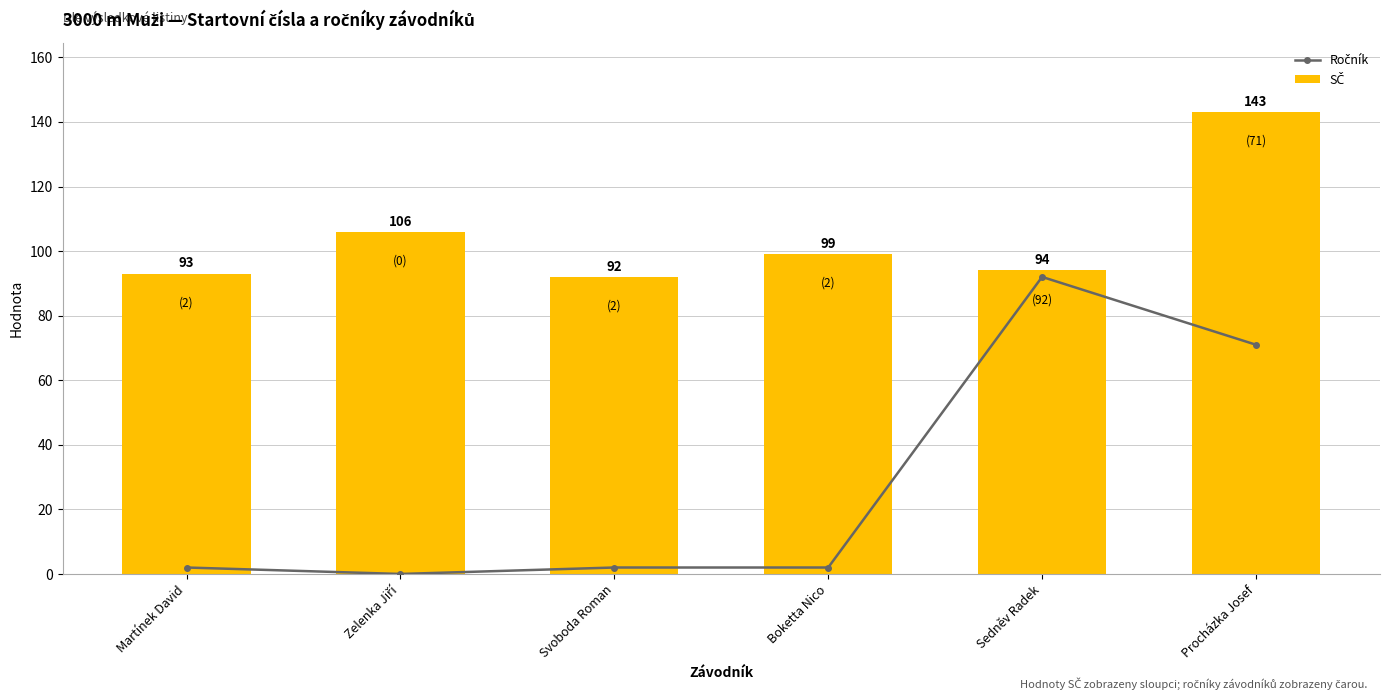

What position from the right is Zelenka Jiří?

5